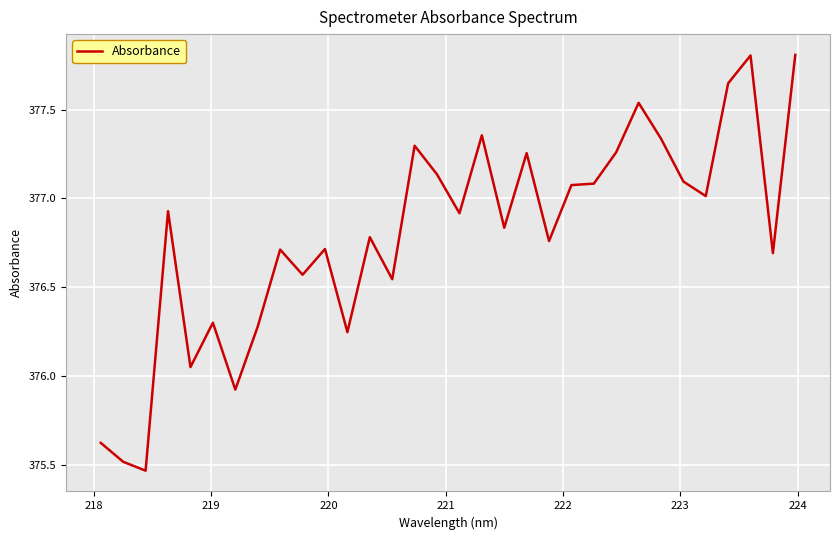

What is the difference between the maximum and minimum values?

2.3